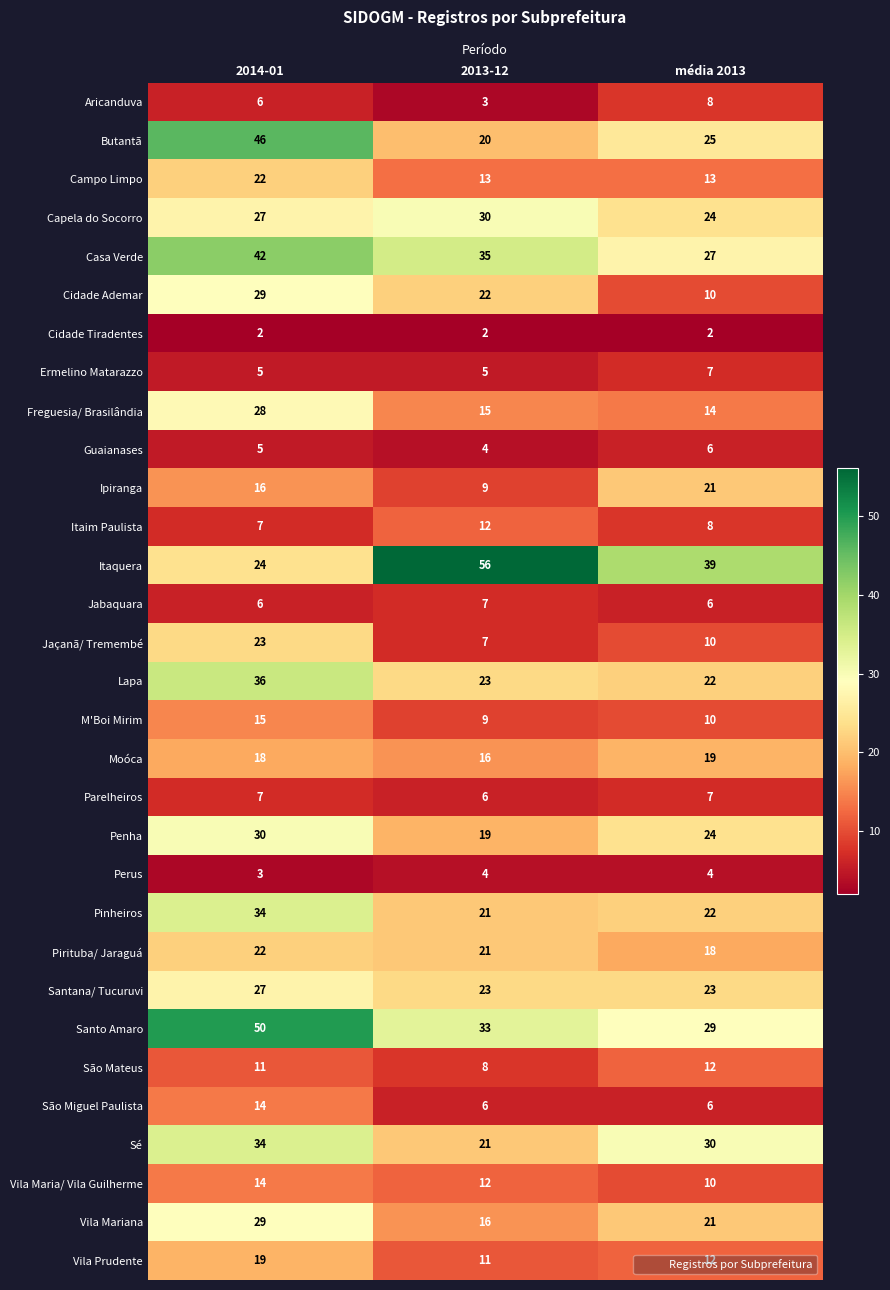

The Pirituba/ Jaraguá series shows 21 at 2013-12. True or false?

True